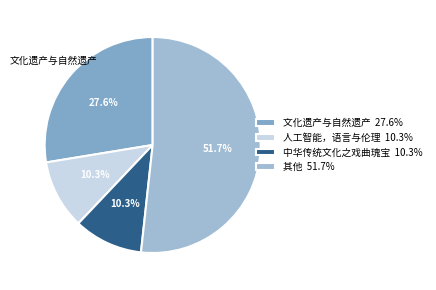

Is there a majority slice in this chart?

Yes